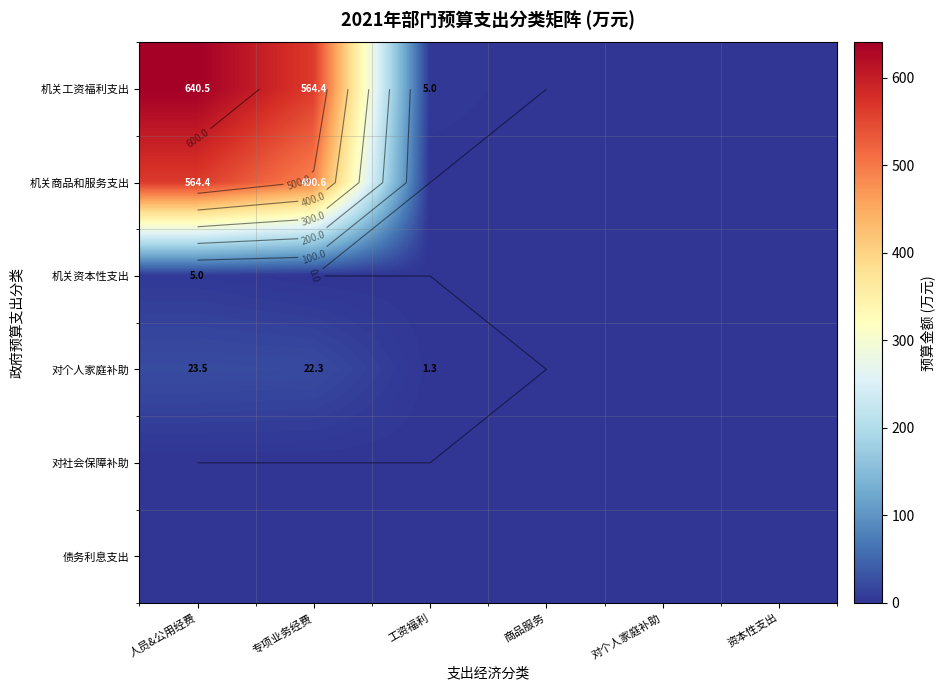

At which category is the sum across all series the highest?

人员&公用经费